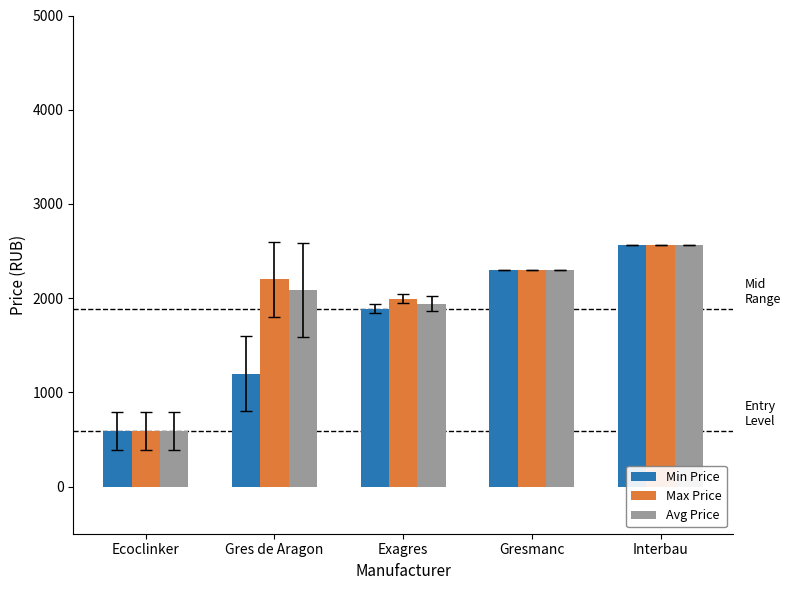

True or false: Max Price has a value of 2300 at Gresmanc.

True